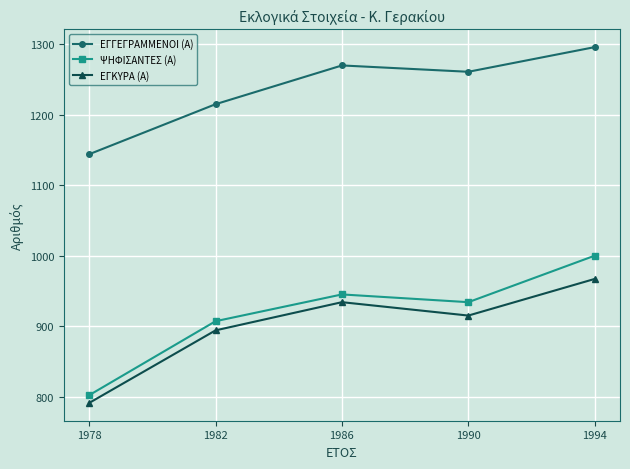

What is the value of the ΕΓΚΥΡΑ (Α) point at the 1st from the left?

791